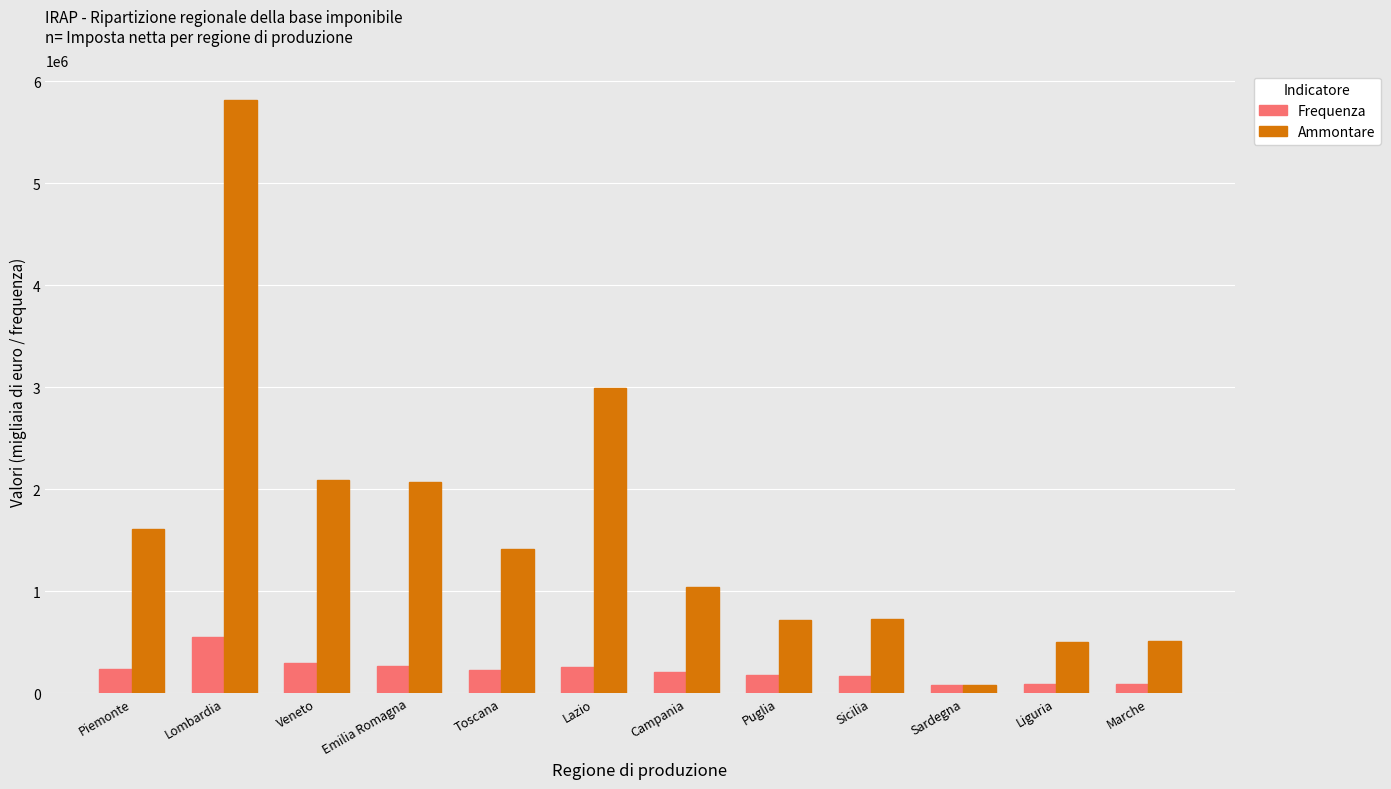

What is the average value of the Ammontare series?

1631051